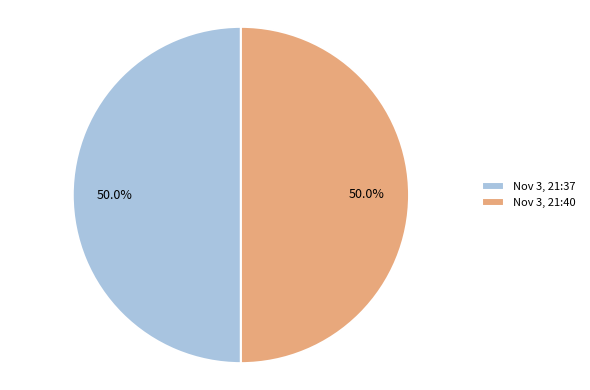

What percentage is NOT represented by Nov 3, 21:40?

50.0%